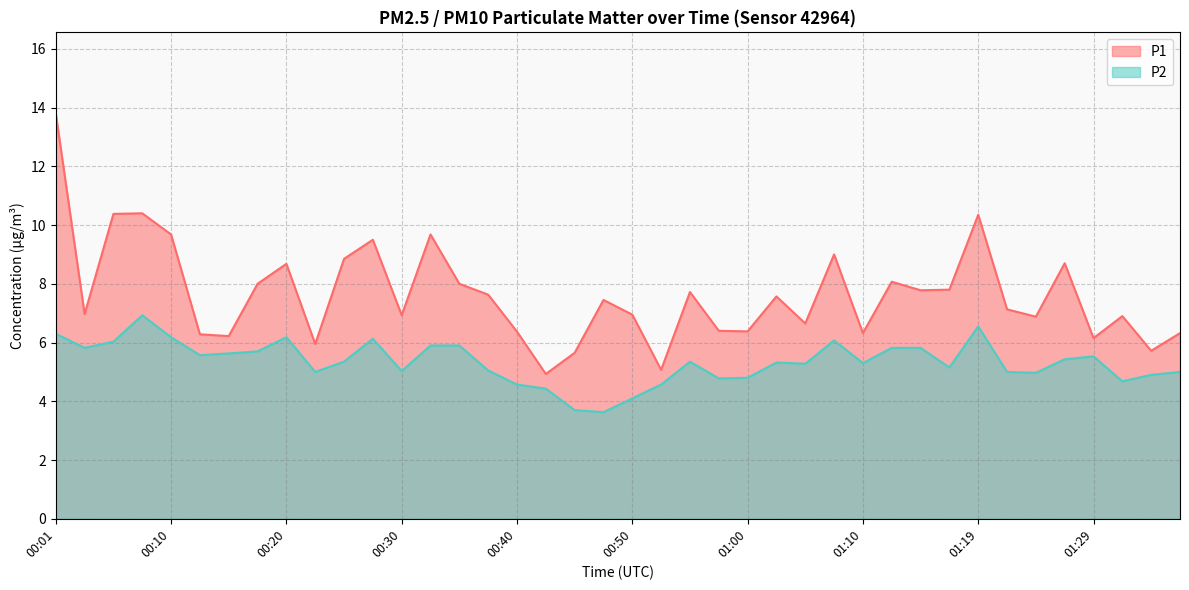

What is the difference between the second highest and minimum values in the P2 series?

2.9